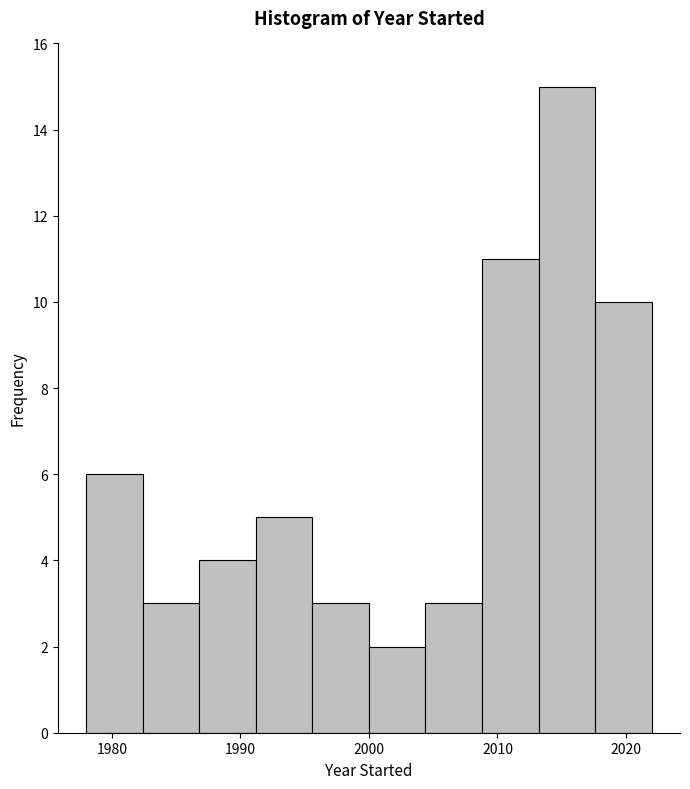

What is the height of the bar covering 2000.0 to 2004.4 on the x-axis? Neither the bar edges nor the heights are printed on the chart, so give them approximately, as read against the axes.

2